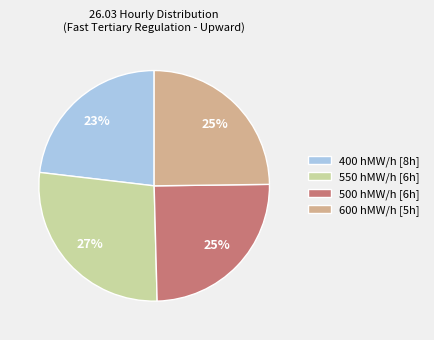

What percentage is the 550 hMW/h [6h] slice, to the nearest percent?

27%